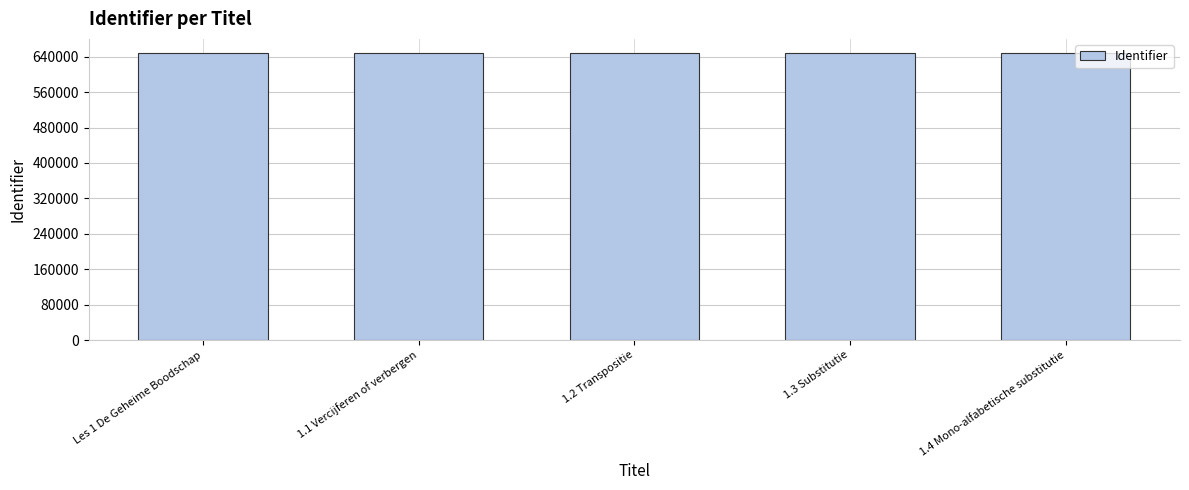

What is the difference between the values at 1.4 Mono-alfabetische substitutie and 1.3 Substitutie?

31